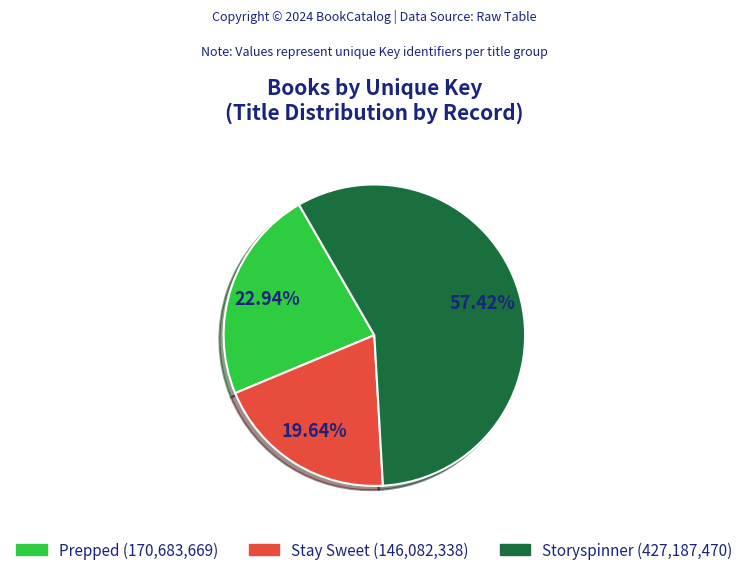

What percentage do Stay Sweet and Prepped together represent?

42.6%